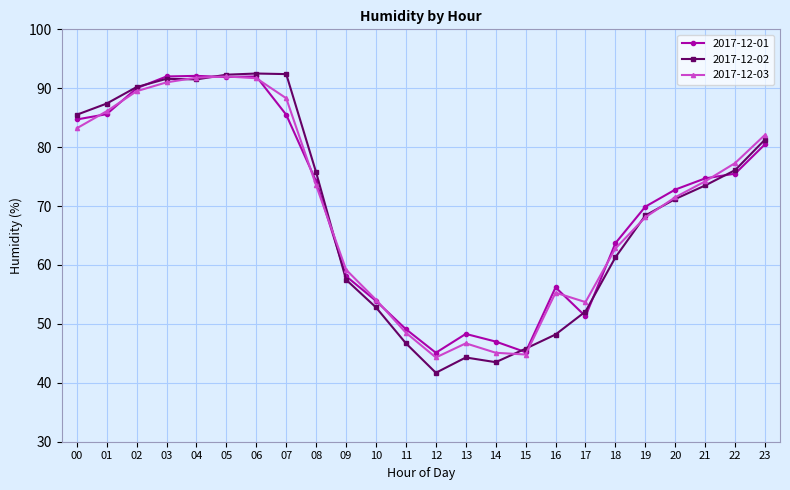

What is the difference between the maximum and minimum values in the 2017-12-03 series?

47.7